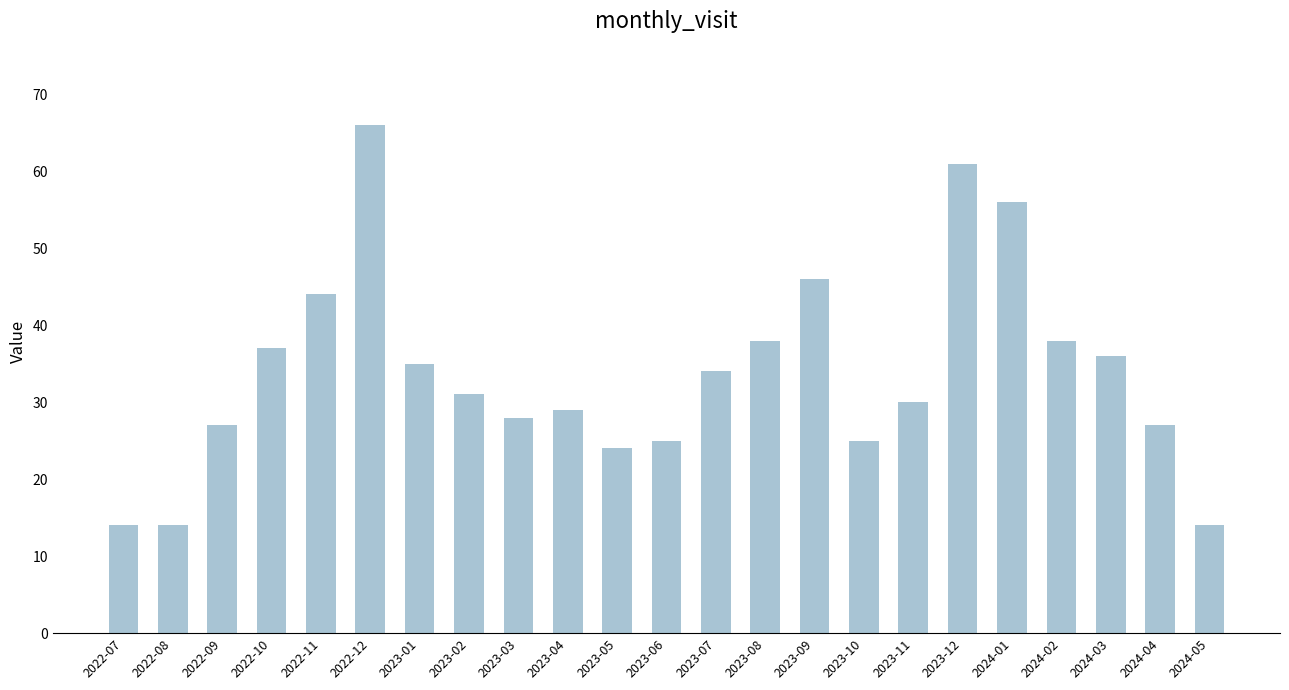

What is the approximate value at 2023-04, to the nearest 10?

30